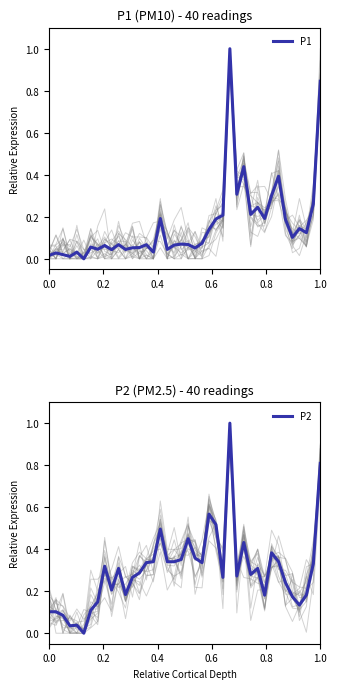

What is the highest value of the P1 series?

1.0